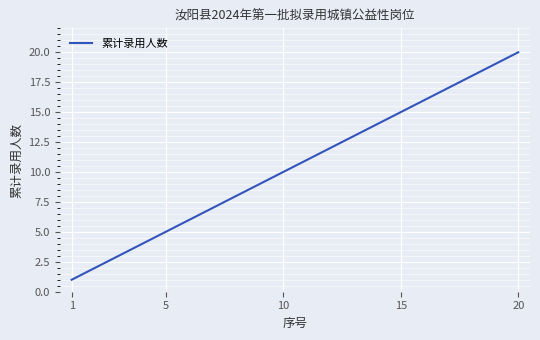

Does the chart display data point markers on the line(s)?

No